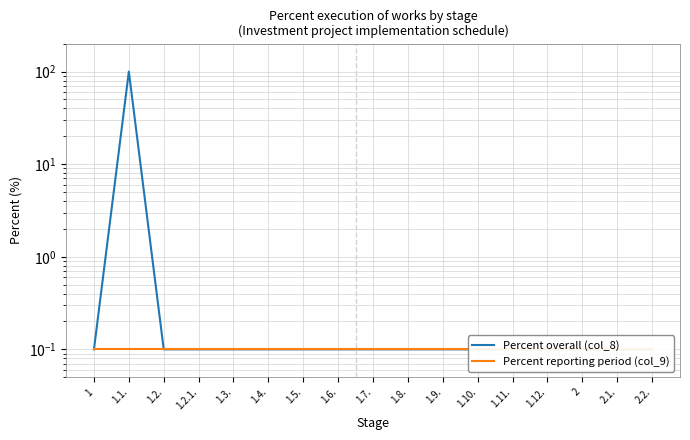

What is the sum of the Percent reporting period (col_9) values at 1.11. and 1.8.?

0.2